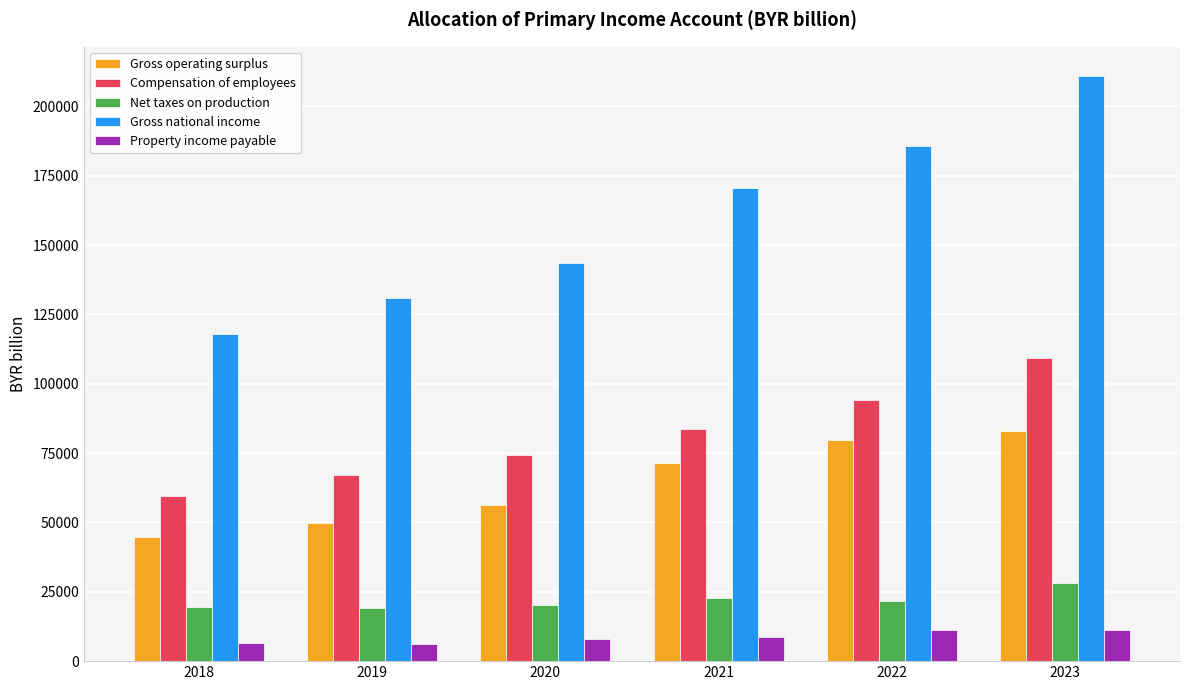

What is the difference between the highest and lowest values at 2020?

135564.6